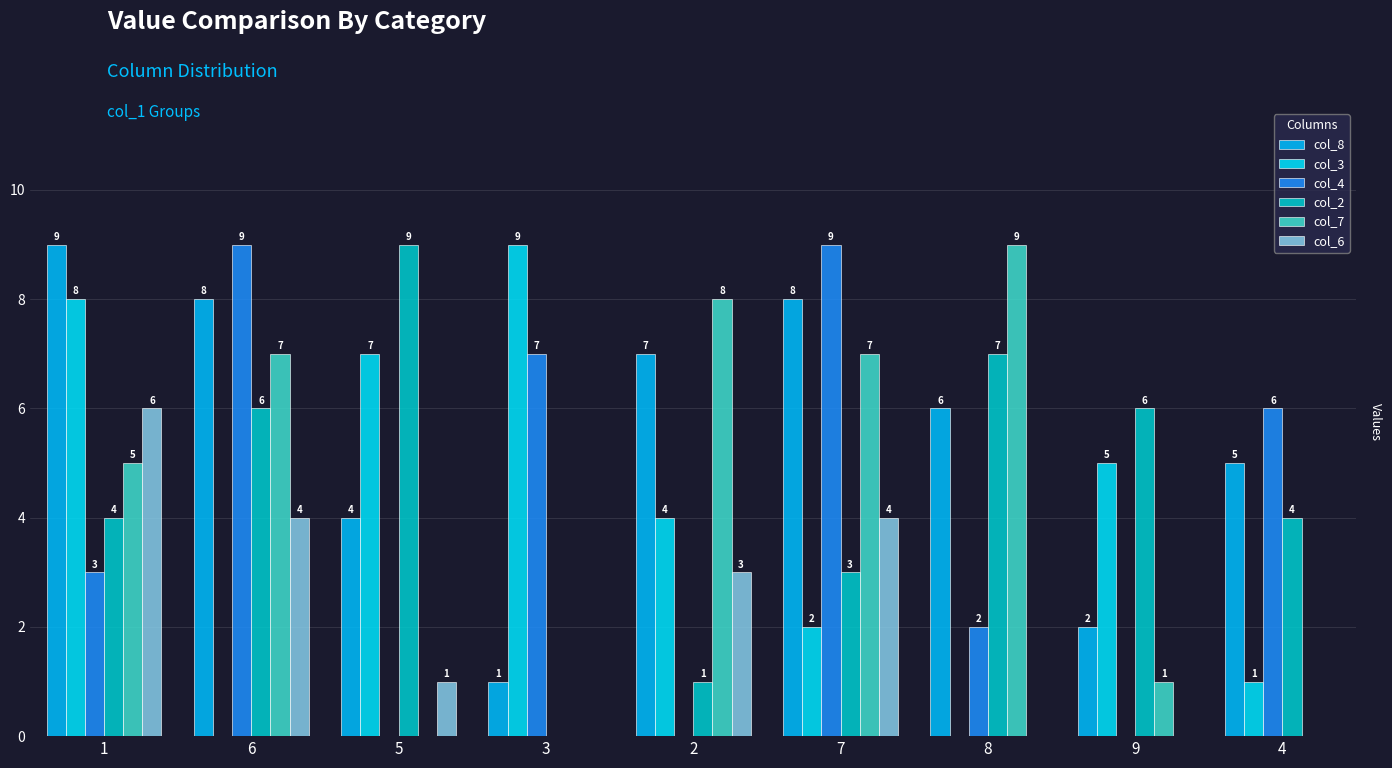

Between 8 and 5, which is larger?

8